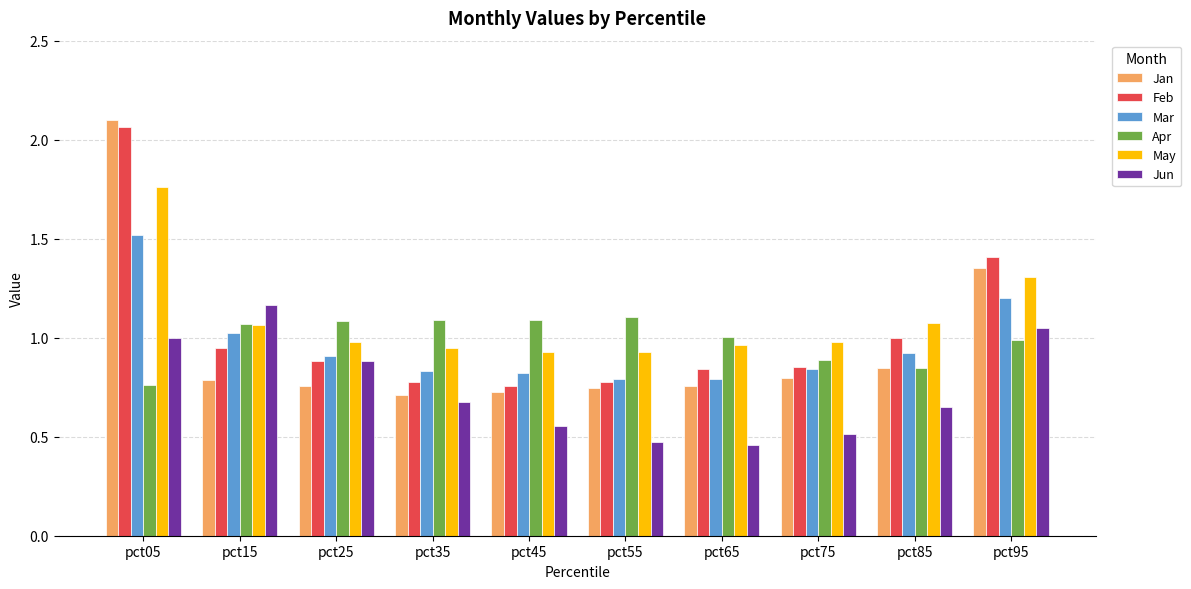

True or false: Feb has a value of 1.4 at pct65.

False